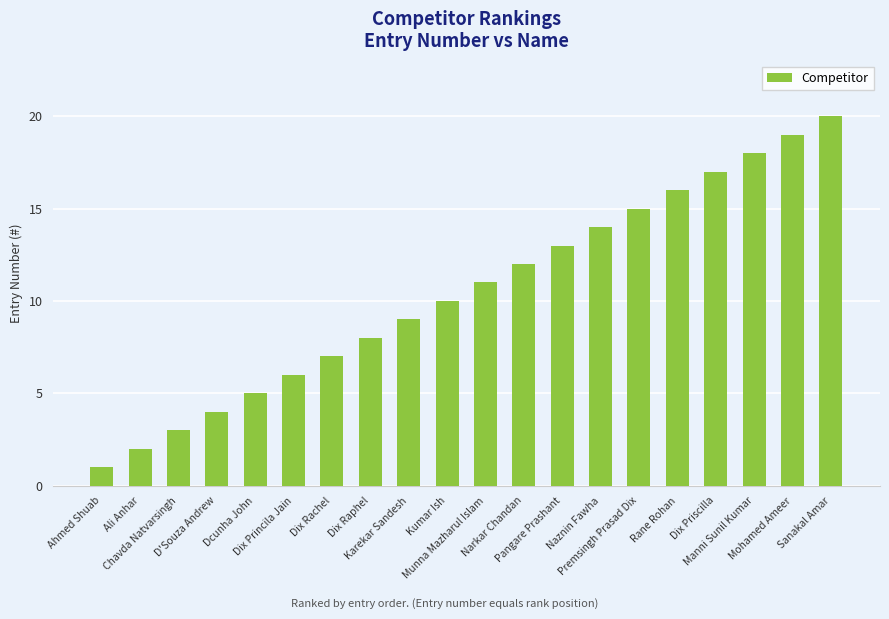

Rank the categories by value from lowest to highest.

Ahmed Shuab, Ali Anhar, Chavda Natvarsingh, D'Souza Andrew, Dcunha John, Dix Princila Jain, Dix Rachel, Dix Raphel, Karekar Sandesh, Kumar Ish, Munna Mazharul Islam, Narkar Chandan, Pangare Prashant, Naznin Fawha, Premsingh Prasad Dix, Rane Rohan, Dix Priscilla, Manni Sunil Kumar, Mohamed Ameer, Sanakal Amar